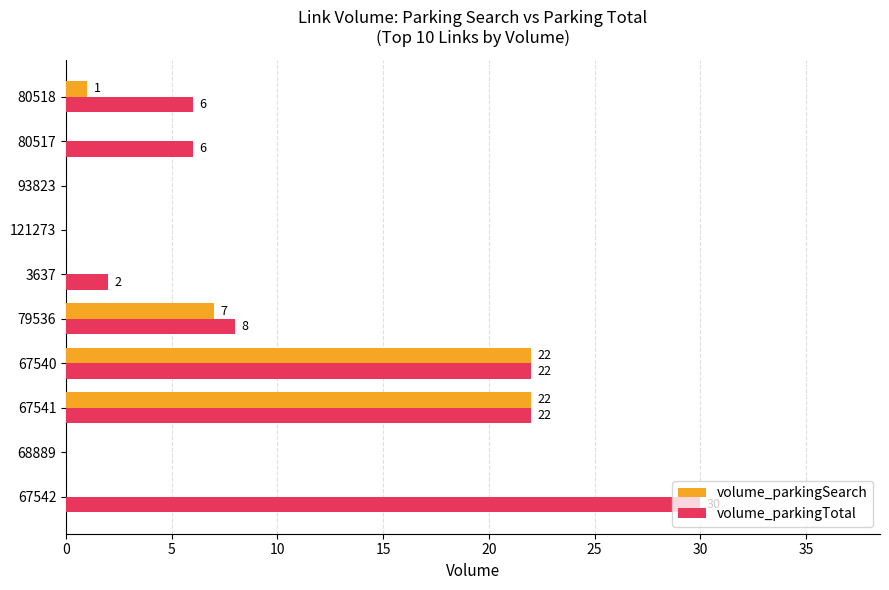

Which label corresponds to the largest value in the chart?

67542